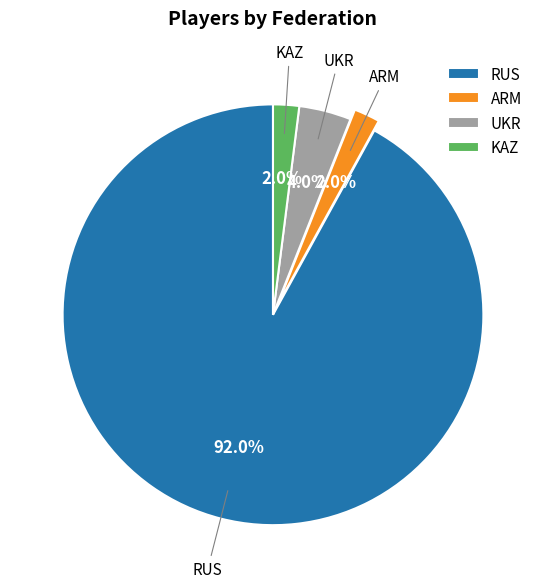

To the nearest percent, what portion does ARM represent?

2%